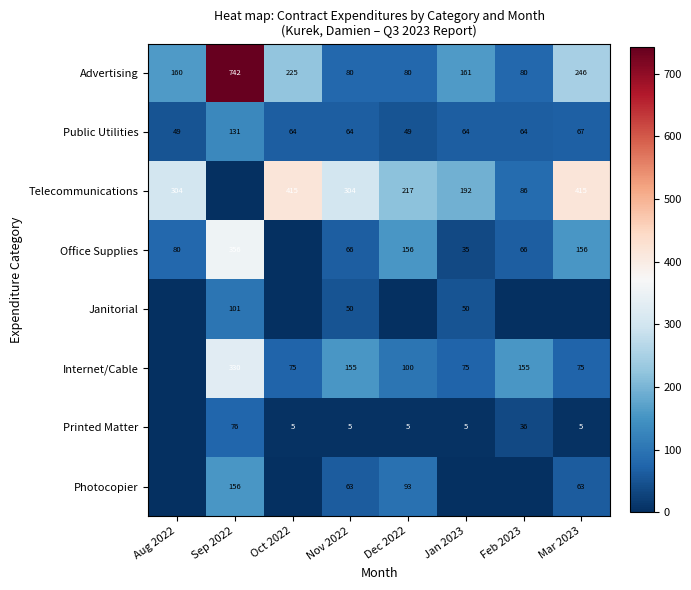

At which category is the sum across all series the highest?

Sep 2022